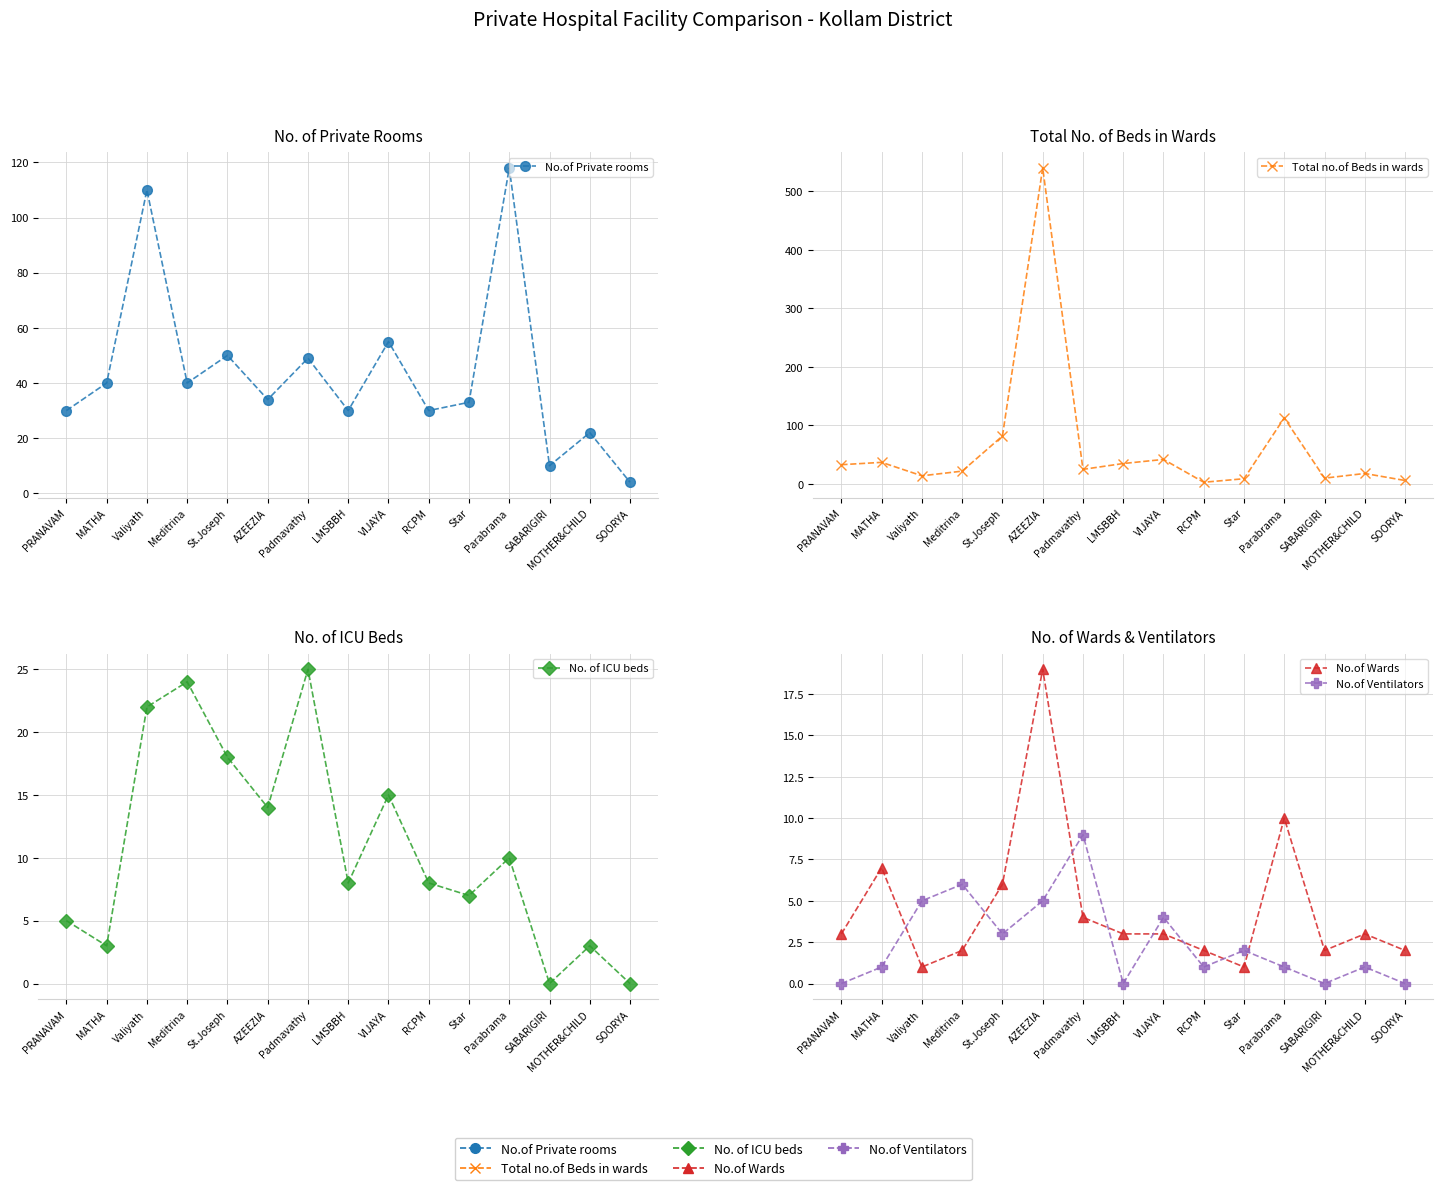

At which category does No. of ICU beds reach its first local valley?

MATHA